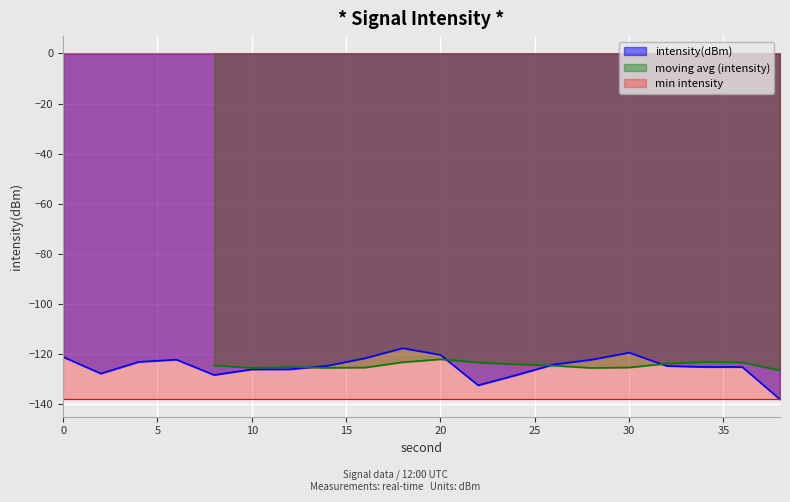

True or false: the data shows -74.9 at 34.

False